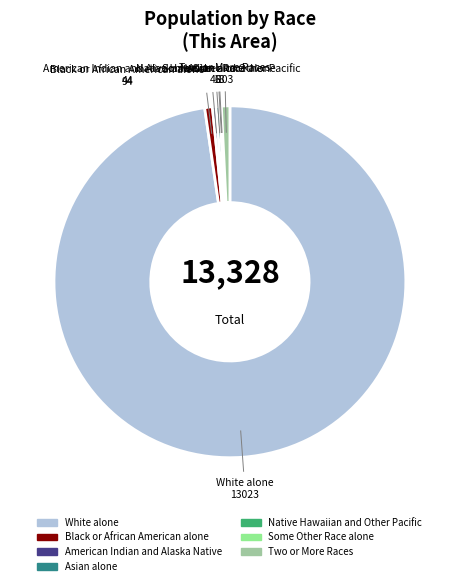

Which slice represents more than half of the pie?

White alone